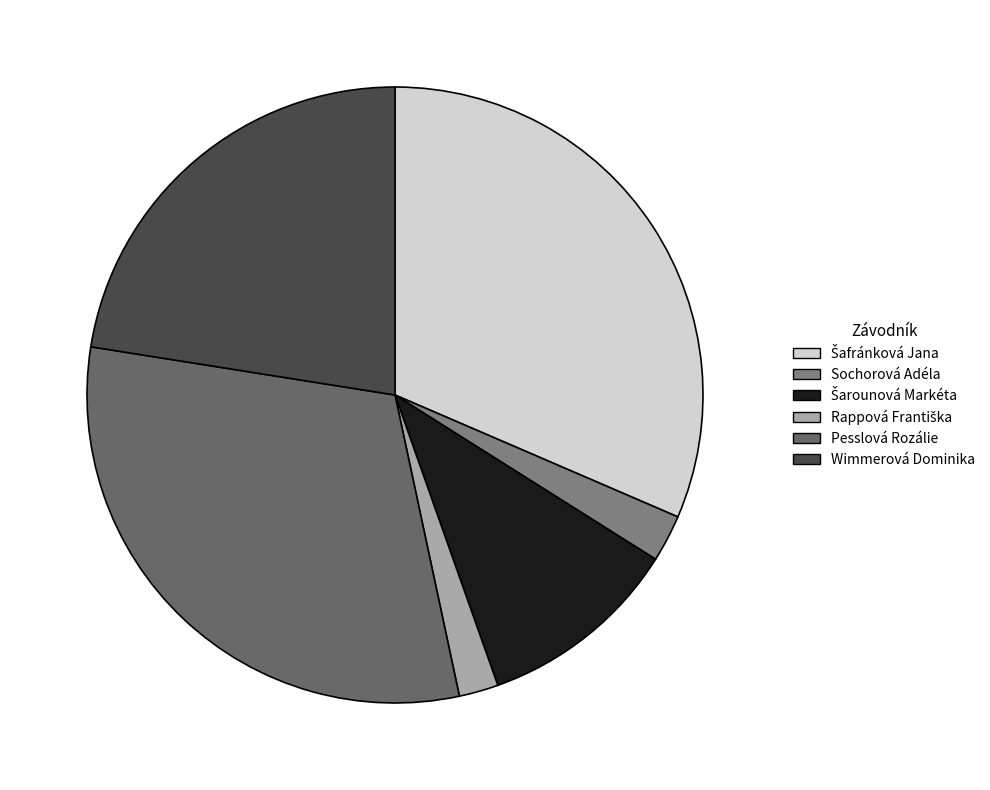

To the nearest percent, what percentage of the pie is Wimmerová Dominika?

22%